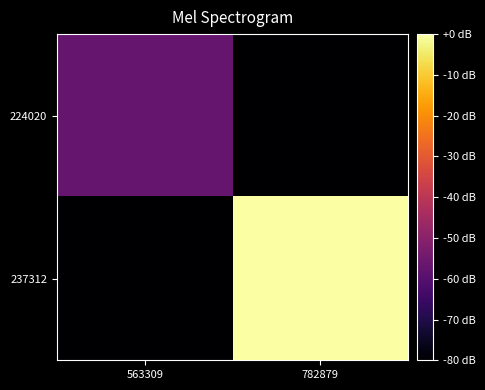

Rank the series by their maximum value, from lowest to highest.

224020, 237312